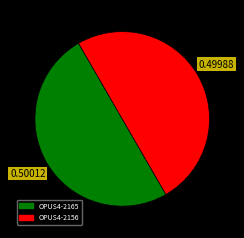

How many slices are in this pie chart?

2